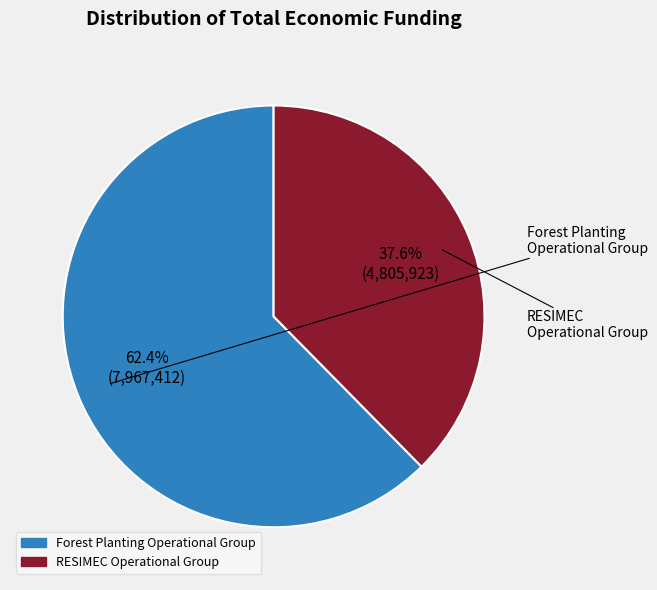

To the nearest percent, what is the combined percentage of RESIMEC Operational Group and Forest Planting Operational Group?

100%